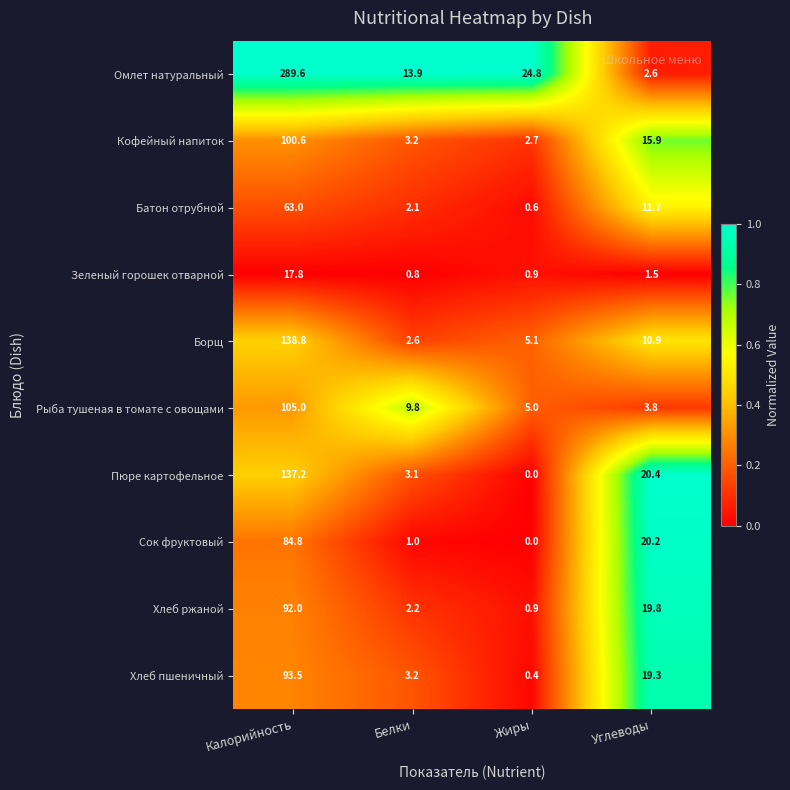

At which category is the sum across all series the highest?

Калорийность